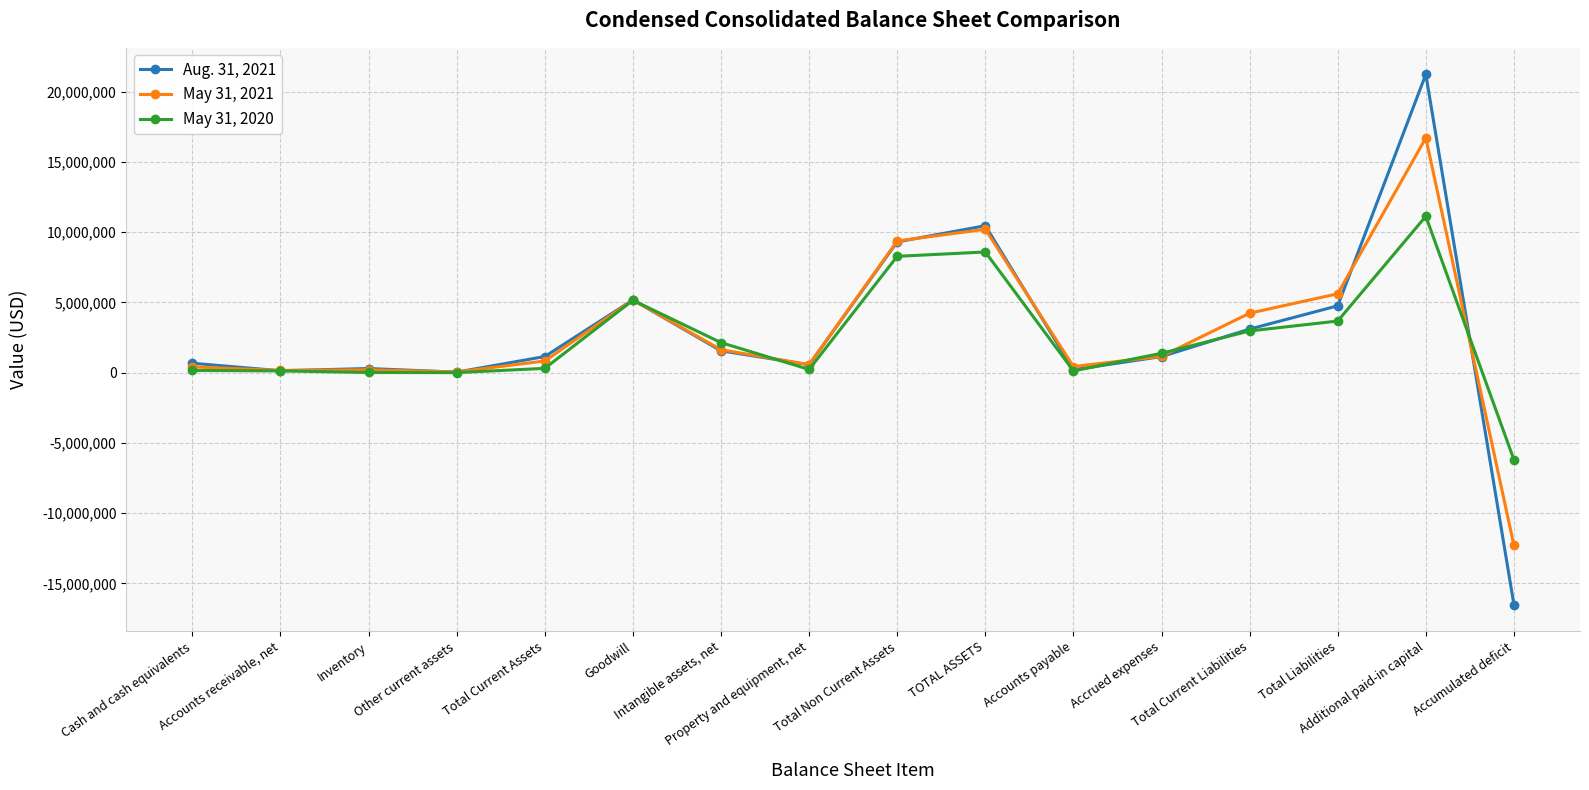

At which label does Aug. 31, 2021 reach its peak?

Additional paid-in capital